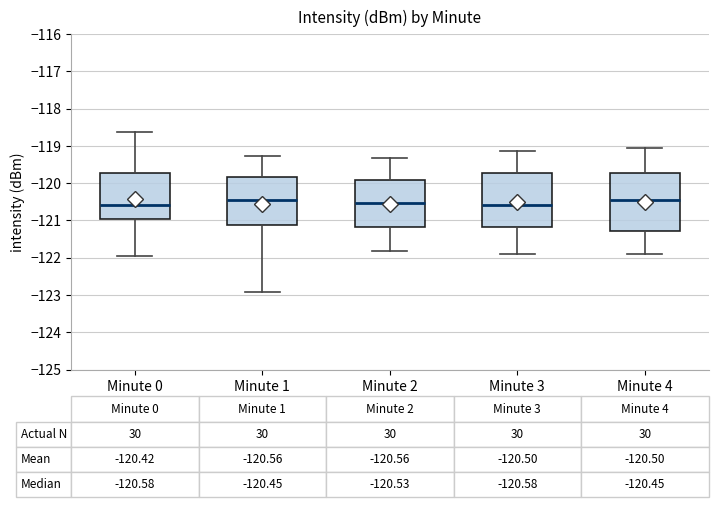

Comparing the boxes themselves (not the whiskers), which one is the tallest?

Minute 4